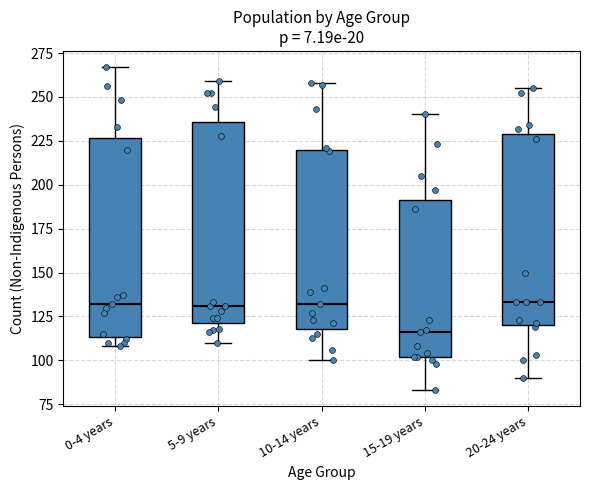

Reading left to right, transcribe this box plot: for each box, give where its median line is, the range the box spans, and where its two whiskers end, as read against the y-axis. The values are not printed on the chart, so give them approximately, as read against the axis.

0-4 years: median 130, box 115 to 225, whiskers 110 to 265
5-9 years: median 130, box 120 to 235, whiskers 110 to 260
10-14 years: median 130, box 120 to 220, whiskers 100 to 260
15-19 years: median 115, box 100 to 190, whiskers 85 to 240
20-24 years: median 135, box 120 to 230, whiskers 90 to 255